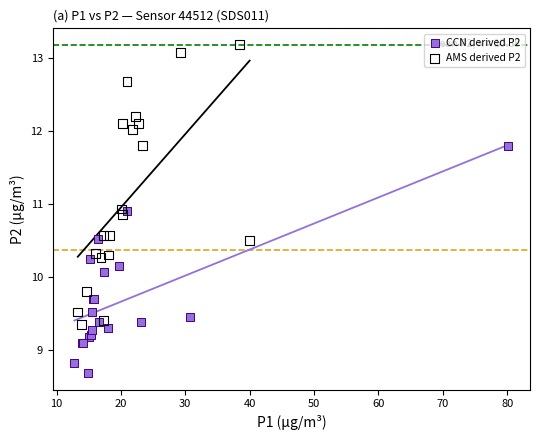

Which series contains the lowest Y value?

CCN derived P2